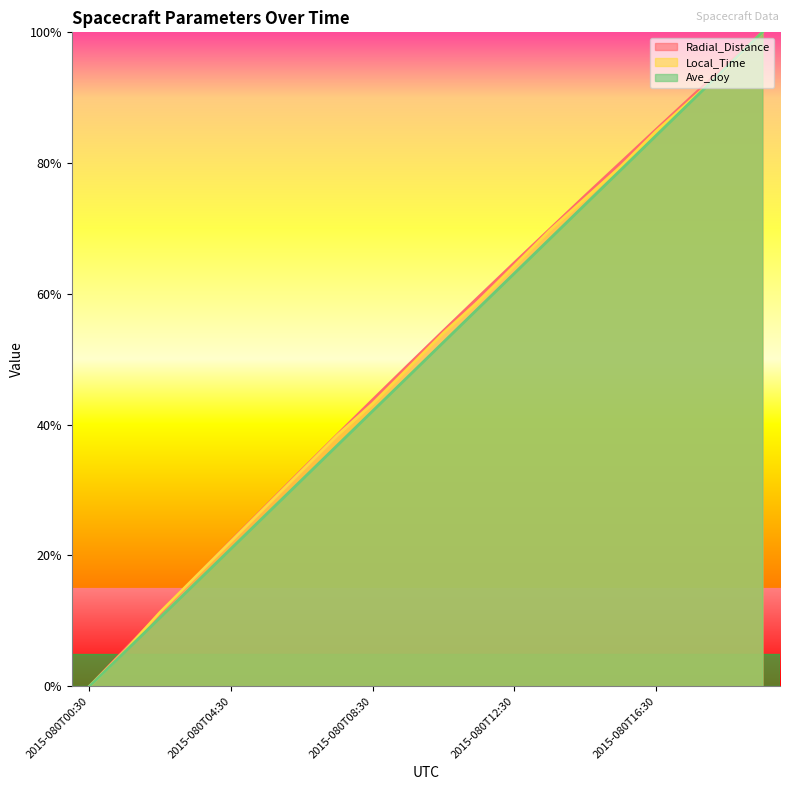

At which category is the sum across all series the highest?

2015-080T19:30